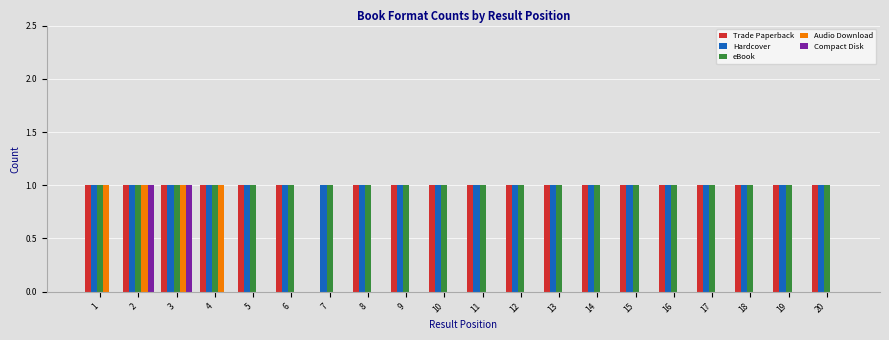

Reading left to right, list all the values displayed in this chart.

Trade Paperback: 1	1	1	1	1	1	0	1	1	1	1	1	1	1	1	1	1	1	1	1
Hardcover: 1	1	1	1	1	1	1	1	1	1	1	1	1	1	1	1	1	1	1	1
eBook: 1	1	1	1	1	1	1	1	1	1	1	1	1	1	1	1	1	1	1	1
Audio Download: 1	1	1	1	0	0	0	0	0	0	0	0	0	0	0	0	0	0	0	0
Compact Disk: 0	1	1	0	0	0	0	0	0	0	0	0	0	0	0	0	0	0	0	0